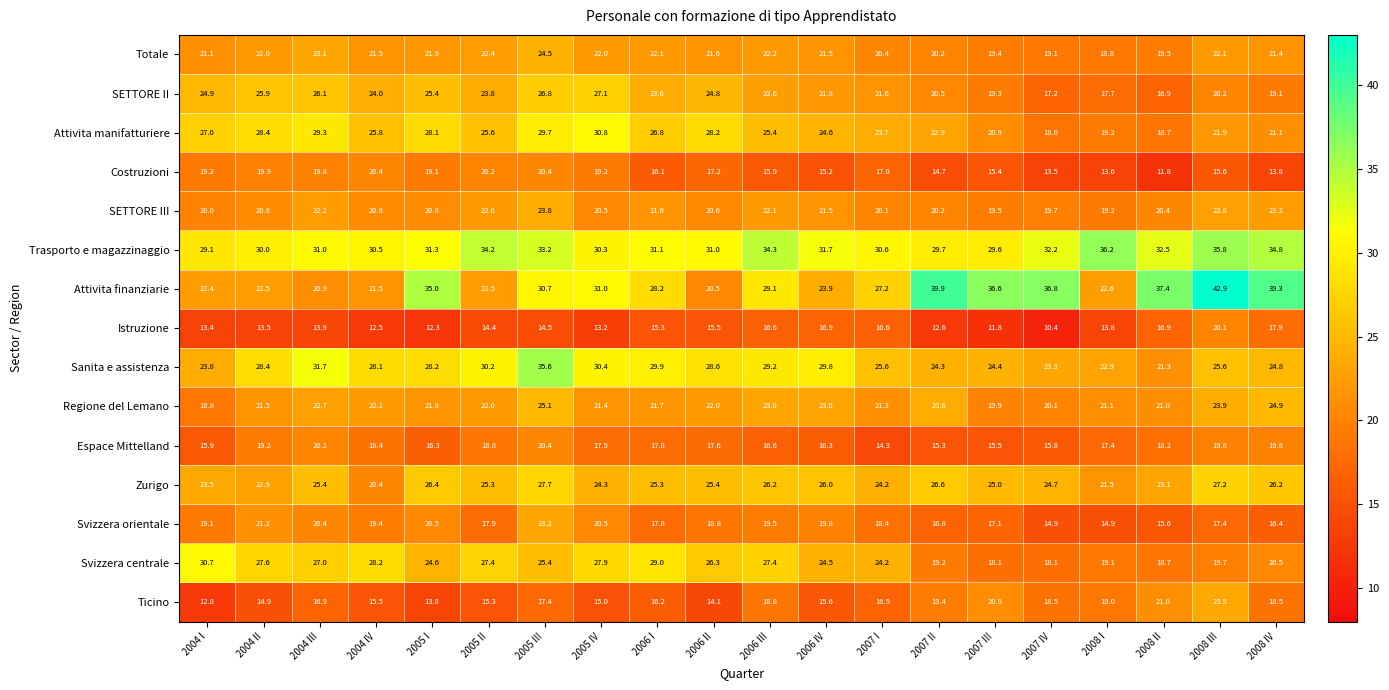

What is the smallest value displayed?

10.4